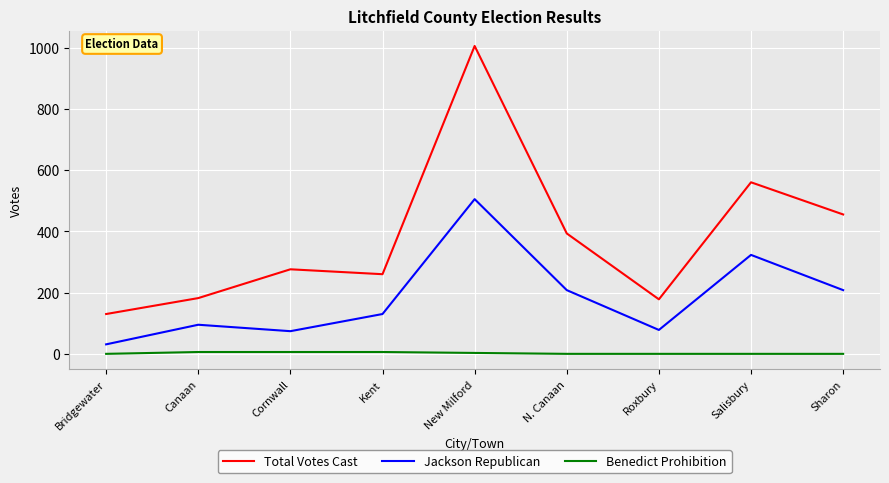

Rank the series by their average value, from highest to lowest.

Total Votes Cast, Jackson Republican, Benedict Prohibition